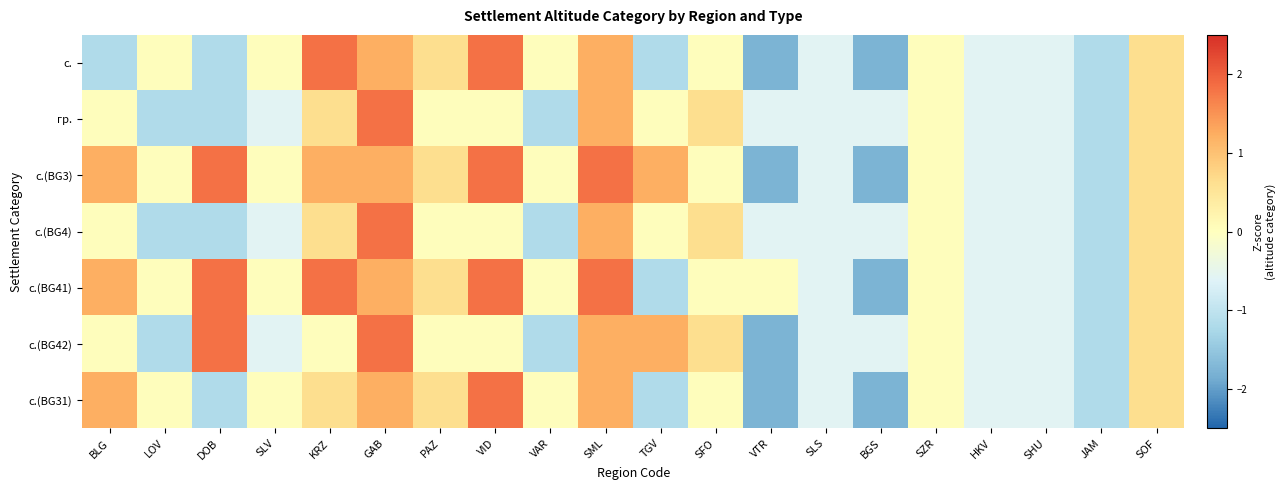

What is the total value across all series at GAB?

10.4